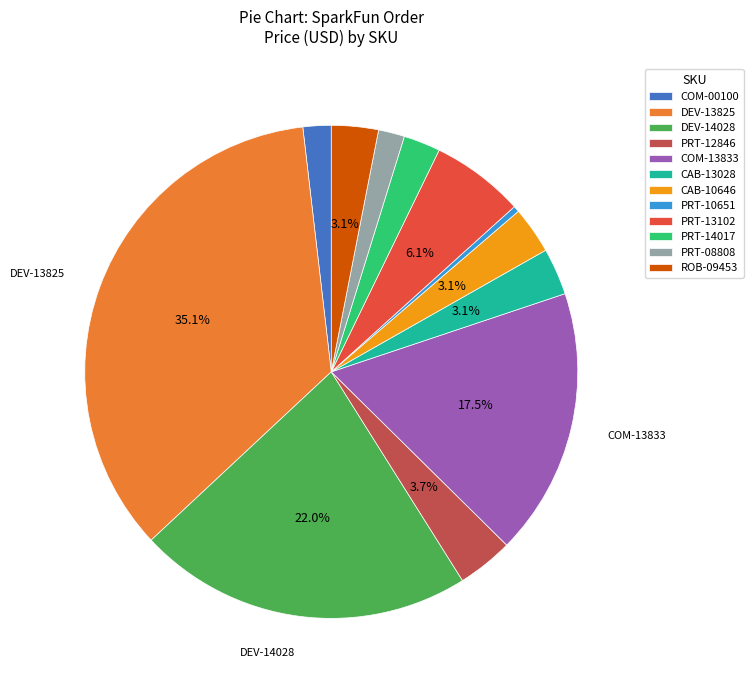

Count the number of slices in the pie.

12